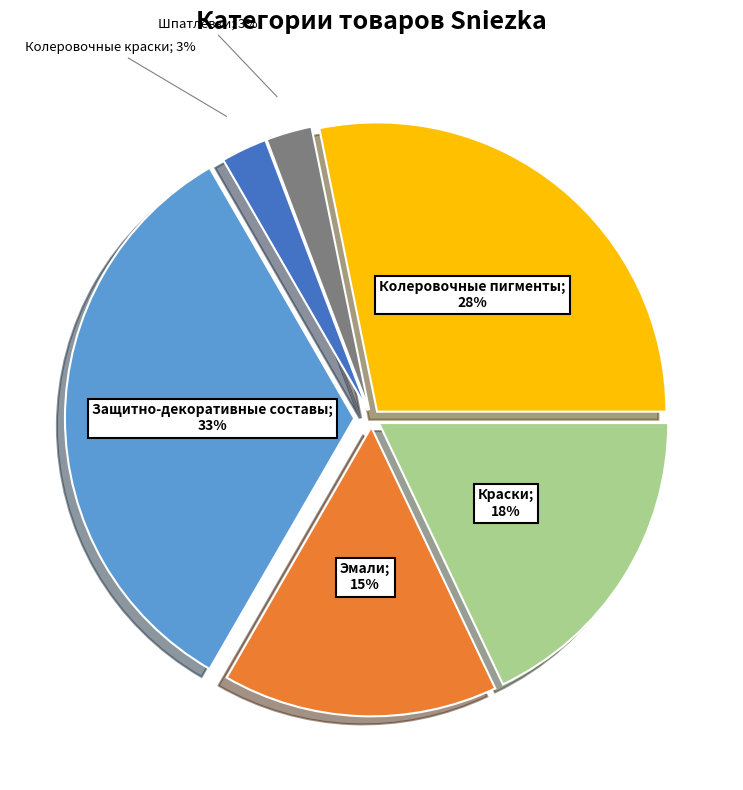

What percentage do Колеровочные краски and Краски together represent?

20.5%